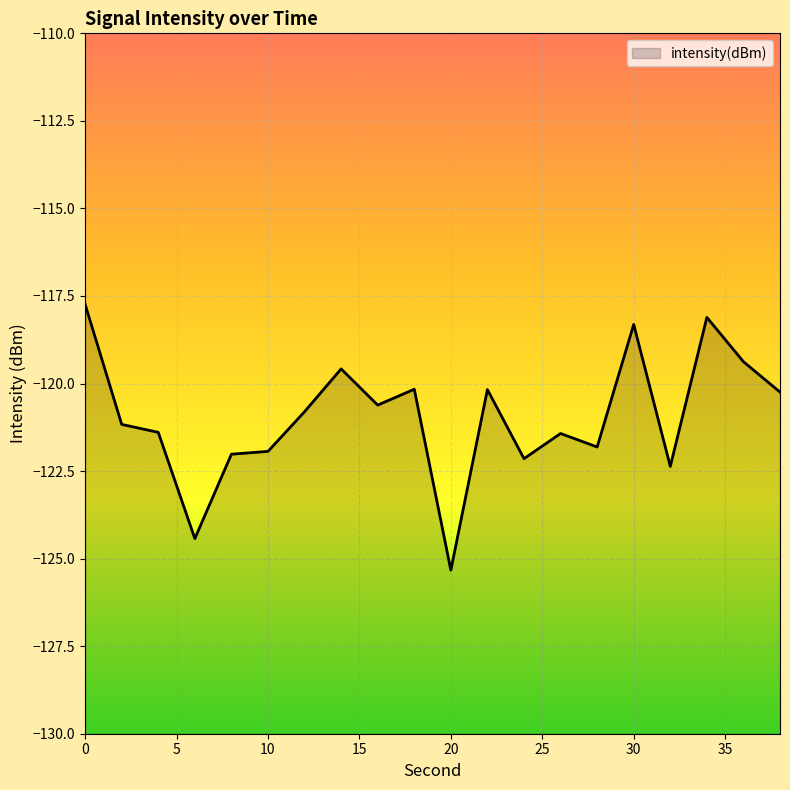

How many lines are shown in the chart?

1